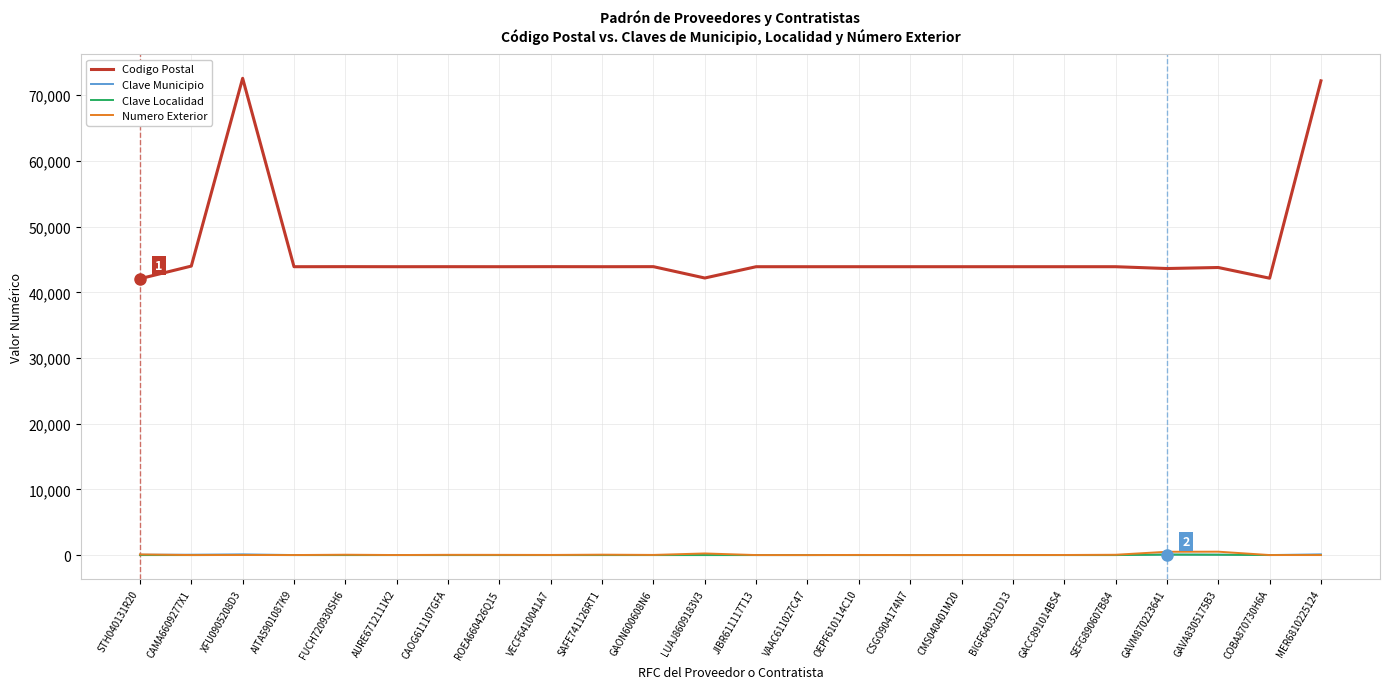

True or false: Codigo Postal and Clave Localidad cross at least once.

False